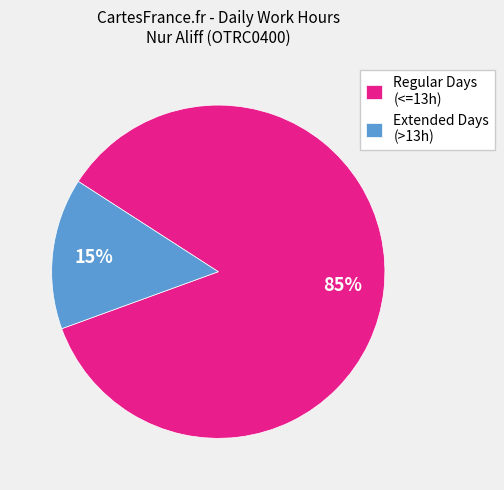

Do Extended Days (>13h) and Regular Days (<=13h) together represent more than half of the pie?

Yes